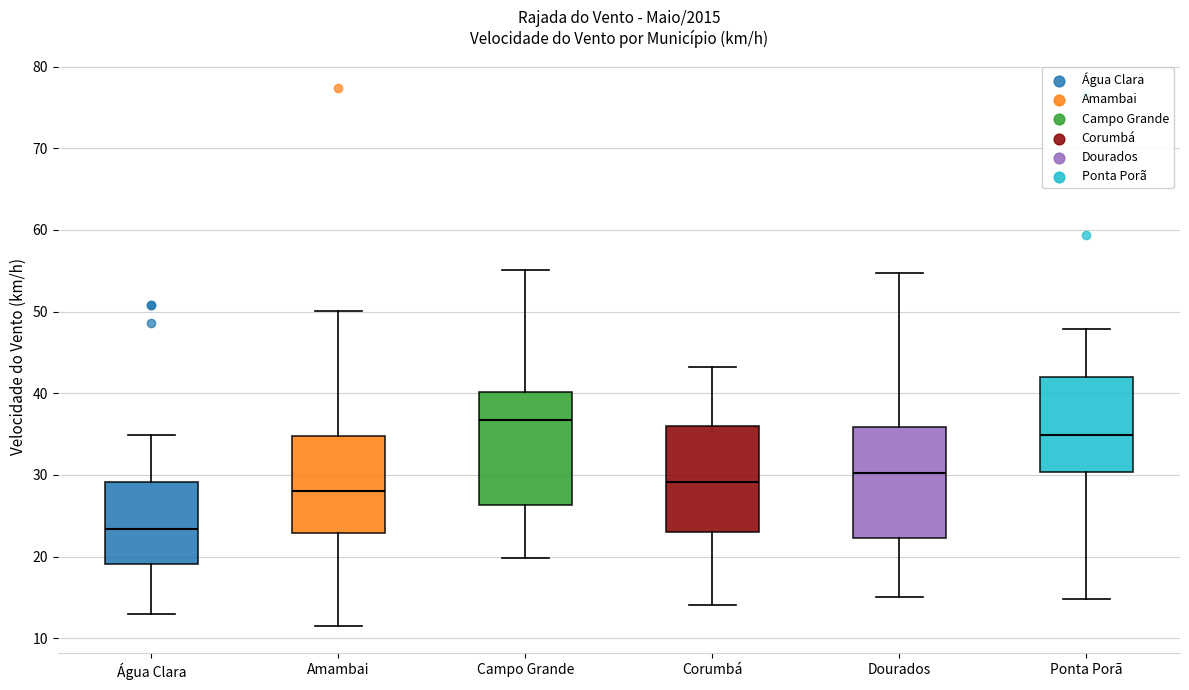

Which box's median line is the lowest?

Água Clara